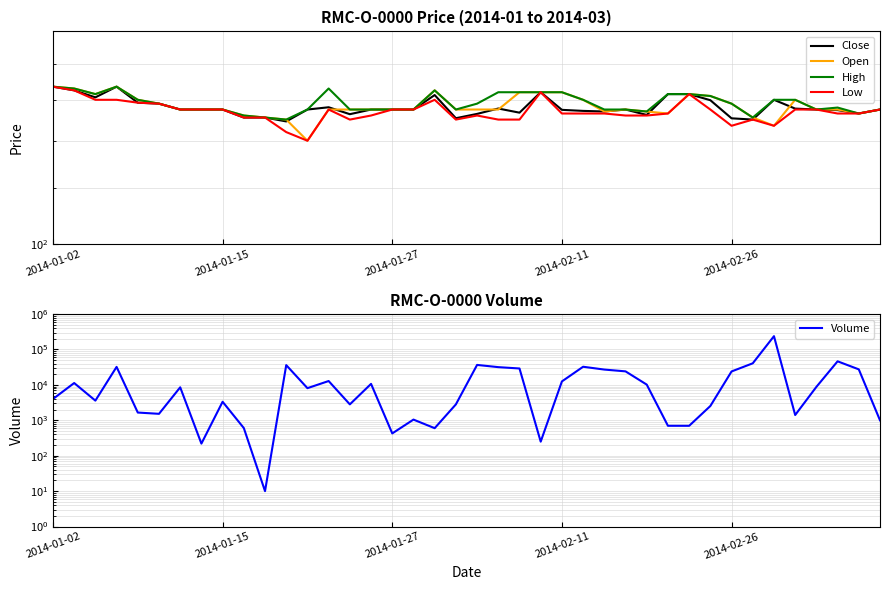

Reading left to right, what are all the values shown in this chart?

Close: 167.0	165.0	161.3	167.0	158.5	158.0	155.0	155.0	155.0	151.0	151.0	149.1	155.0	156.2	152.7	155.0	155.0	155.0	162.5	150.7	152.8	155.5	153.4	164.0	154.8	154.3	154.0	155.0	152.3	163.0	163.0	159.8	150.6	150.0	160.0	155.5	155.0	154.7	153.0	155.0
Open: 167.0	166.0	163.0	167.0	160.0	158.0	155.0	155.0	155.0	152.0	151.0	150.0	140.0	155.0	155.0	155.0	155.0	155.0	165.0	155.0	155.0	155.0	164.0	164.0	164.0	160.0	154.0	155.0	154.0	153.0	163.0	162.0	158.0	151.0	147.0	160.0	155.0	155.0	153.0	155.0
High: 167.0	166.0	163.0	167.0	160.0	158.0	155.0	155.0	155.0	152.0	151.0	150.0	155.0	166.0	155.0	155.0	155.0	155.0	165.0	155.0	158.0	164.0	164.0	164.0	164.0	160.0	155.0	155.0	154.0	163.0	163.0	162.0	158.0	151.0	160.0	160.0	155.0	156.0	153.0	155.0
Low: 167.0	165.0	160.0	160.0	158.5	158.0	155.0	155.0	155.0	151.0	151.0	144.0	140.0	155.0	150.0	152.0	155.0	155.0	160.0	150.0	152.0	150.0	150.0	164.0	153.0	153.0	153.0	152.0	152.0	153.0	163.0	155.0	147.0	150.0	147.0	155.0	155.0	153.0	153.0	155.0
Volume: 4000.0	11300.0	3600.0	32270.0	1658.0	1526.0	8559.0	220.0	3341.0	605.0	10.0	36216.0	8095.0	12870.0	2823.0	10700.0	427.0	1049.0	600.0	2819.0	36685.0	31750.0	29110.0	250.0	12550.0	32580.0	27119.0	24140.0	10200.0	701.0	700.0	2540.0	24000.0	40744.0	237873.0	1412.0	8800.0	46400.0	27479.0	1000.0